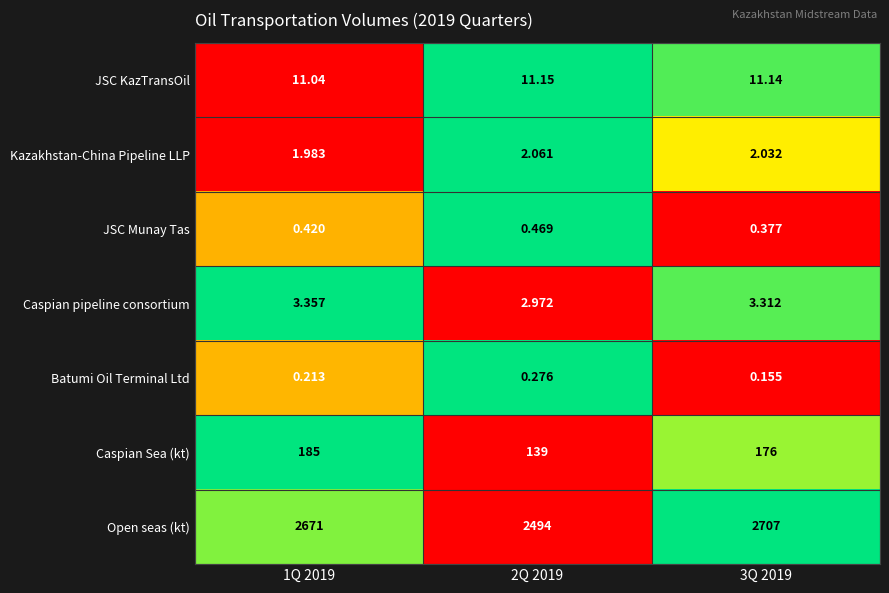

How many series are shown in this chart?

7